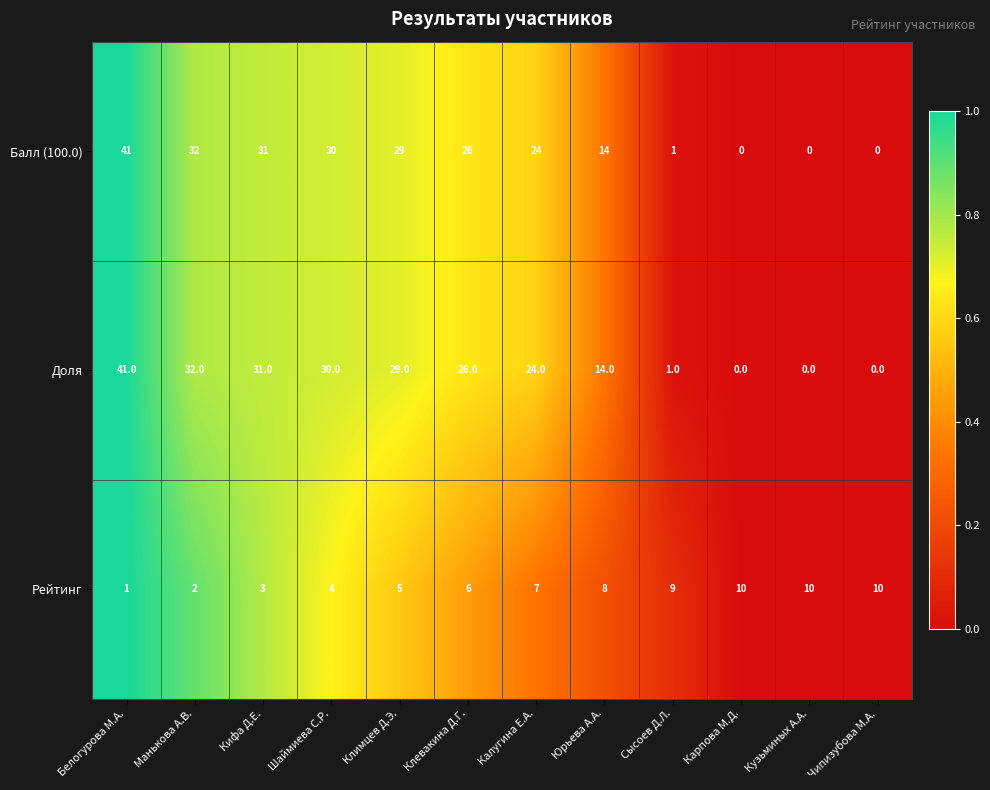

What is the greatest value displayed?

41